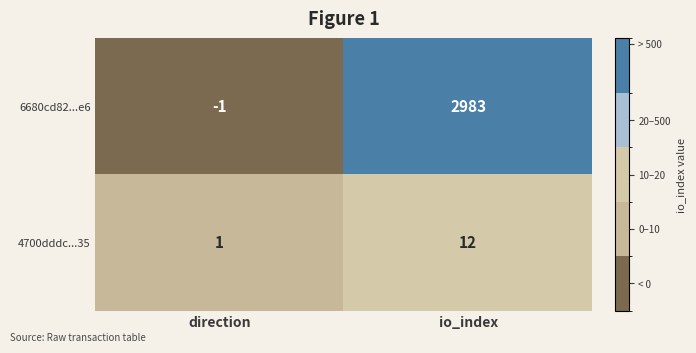

True or false: 4700dddc...35 has a value of 12 at io_index.

True